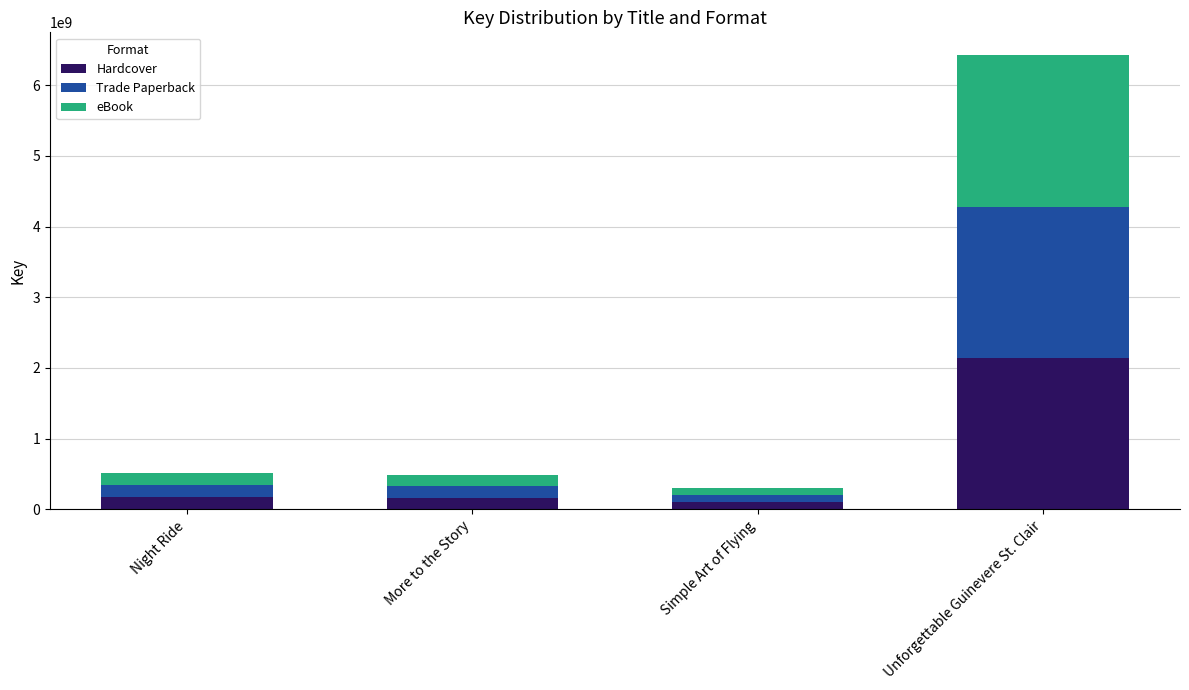

How many series are shown in this chart?

3